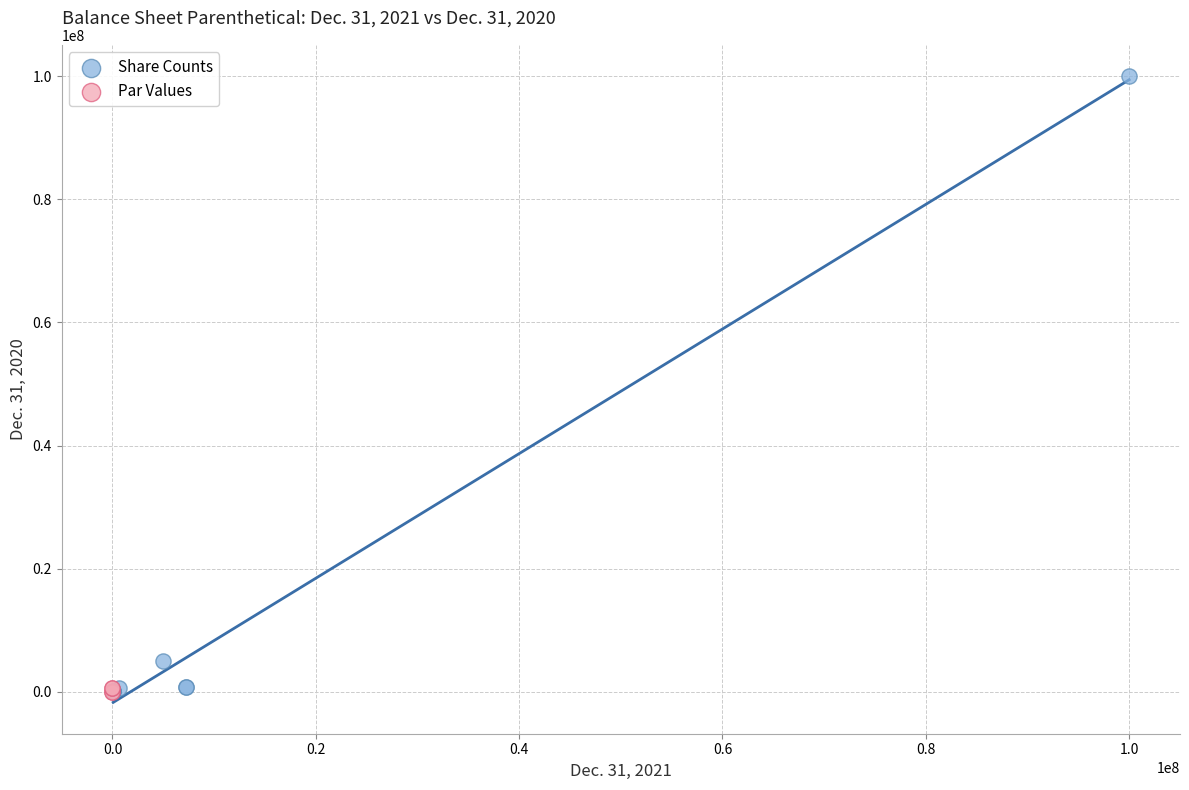

Which series reaches the maximum Y coordinate?

Share Counts